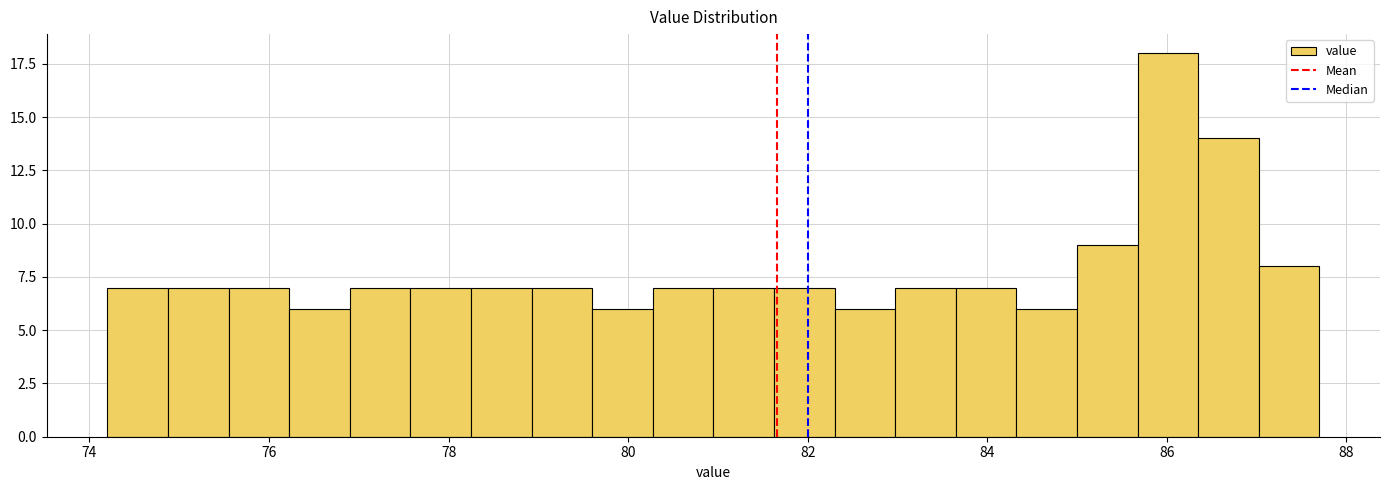

Read against the x-axis, roughly where is the centre of the tallest bar?

86.0